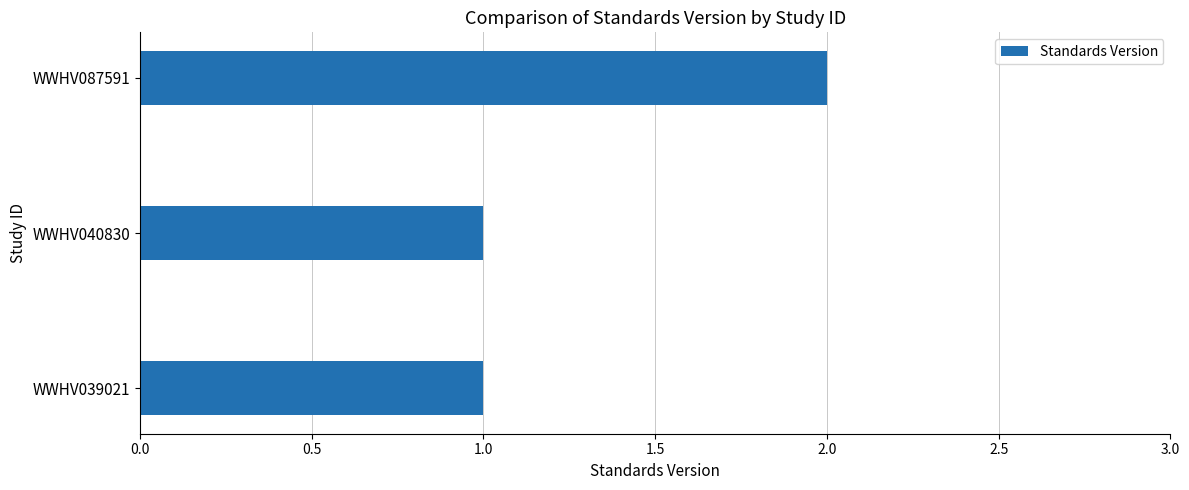

The value at WWHV040830 is 0. True or false?

False